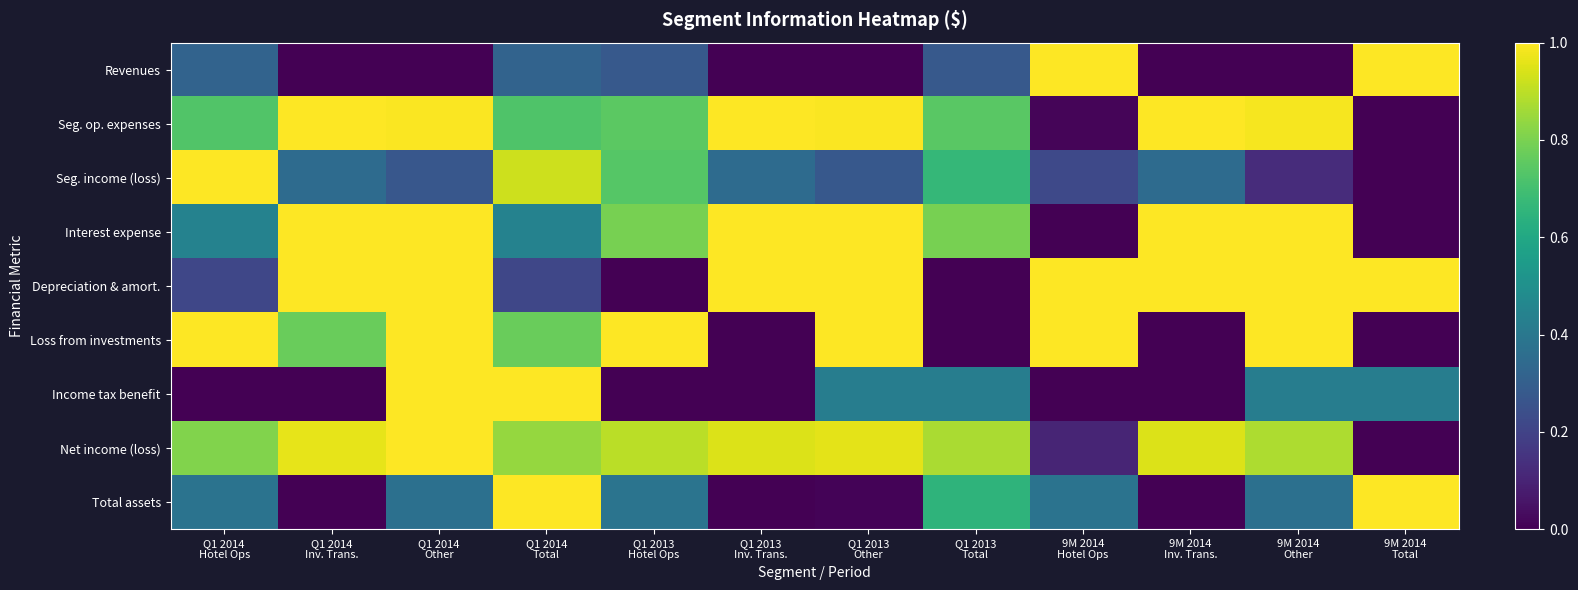

Which series changed the most between Q1 2014 Hotel Ops and Q1 2014 Other?

Income tax benefit